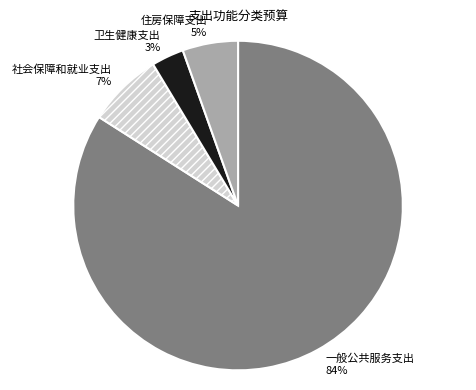

True or false: 卫生健康支出 accounts for 3% of the total.

True